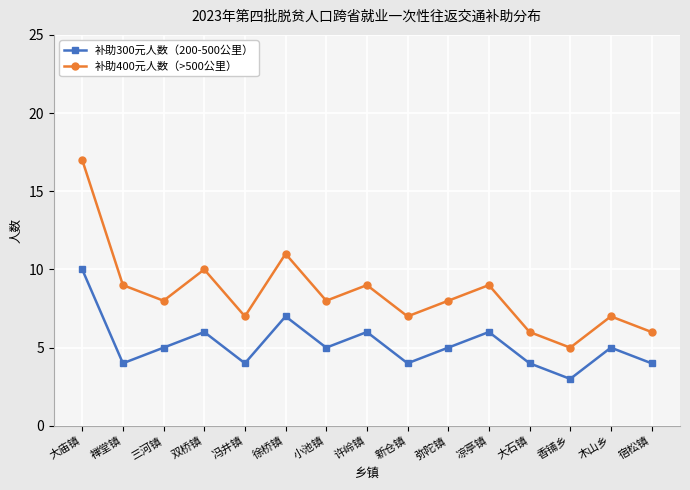

True or false: 补助300元人数（200-500公里） and 补助400元人数（>500公里） intersect in this chart.

False